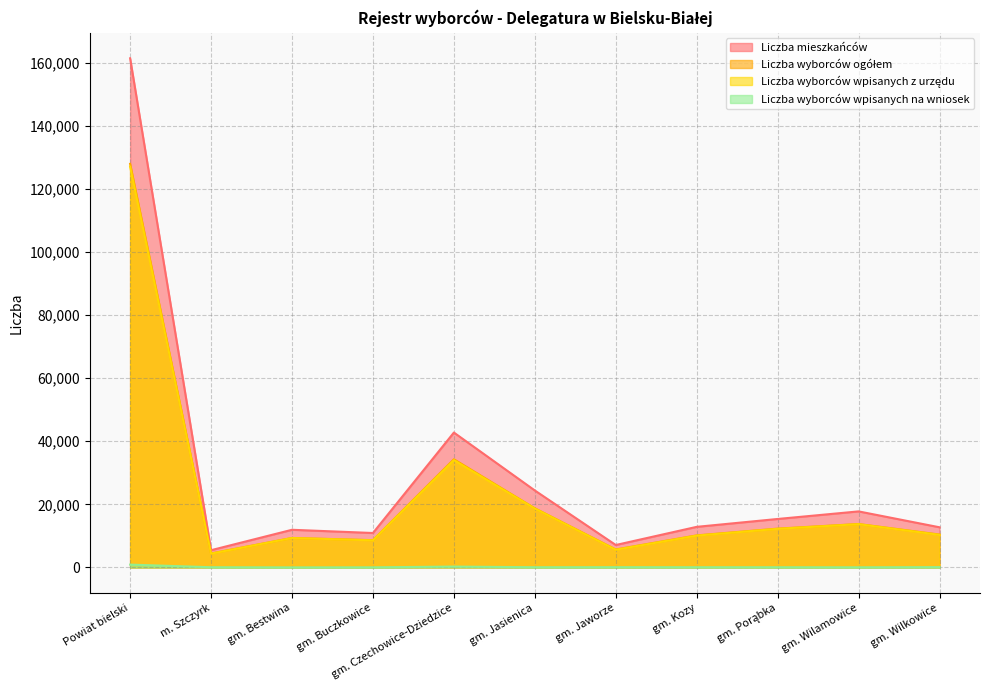

True or false: Liczba wyborców wpisanych na wniosek and Liczba wyborców ogółem cross at least once.

False